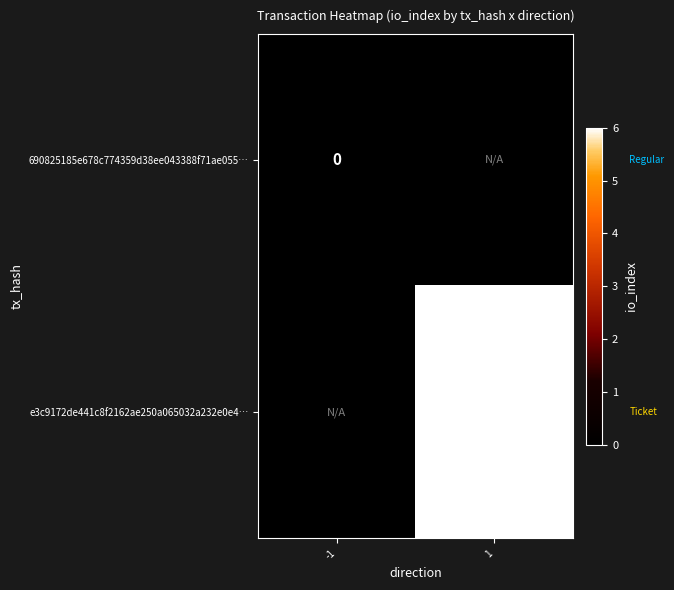

The e3c9172de441c8f2162ae250a065032a232e0e4… series shows 3 at 1. True or false?

False